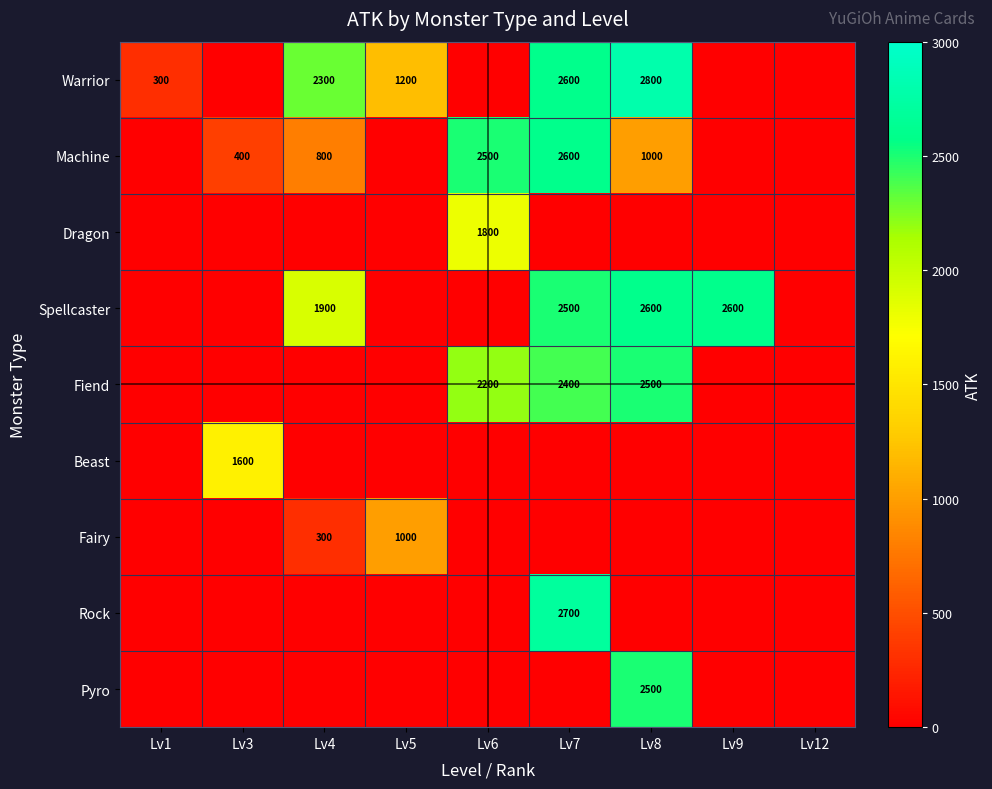

True or false: Spellcaster has a value of 2500 at Lv7.

True